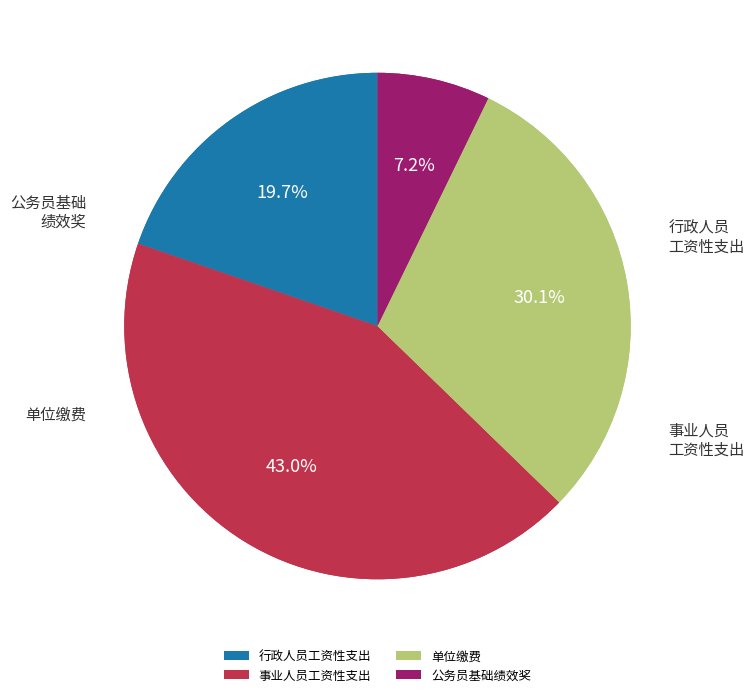

The 效益指标 slice represents 14% of the pie. True or false?

False